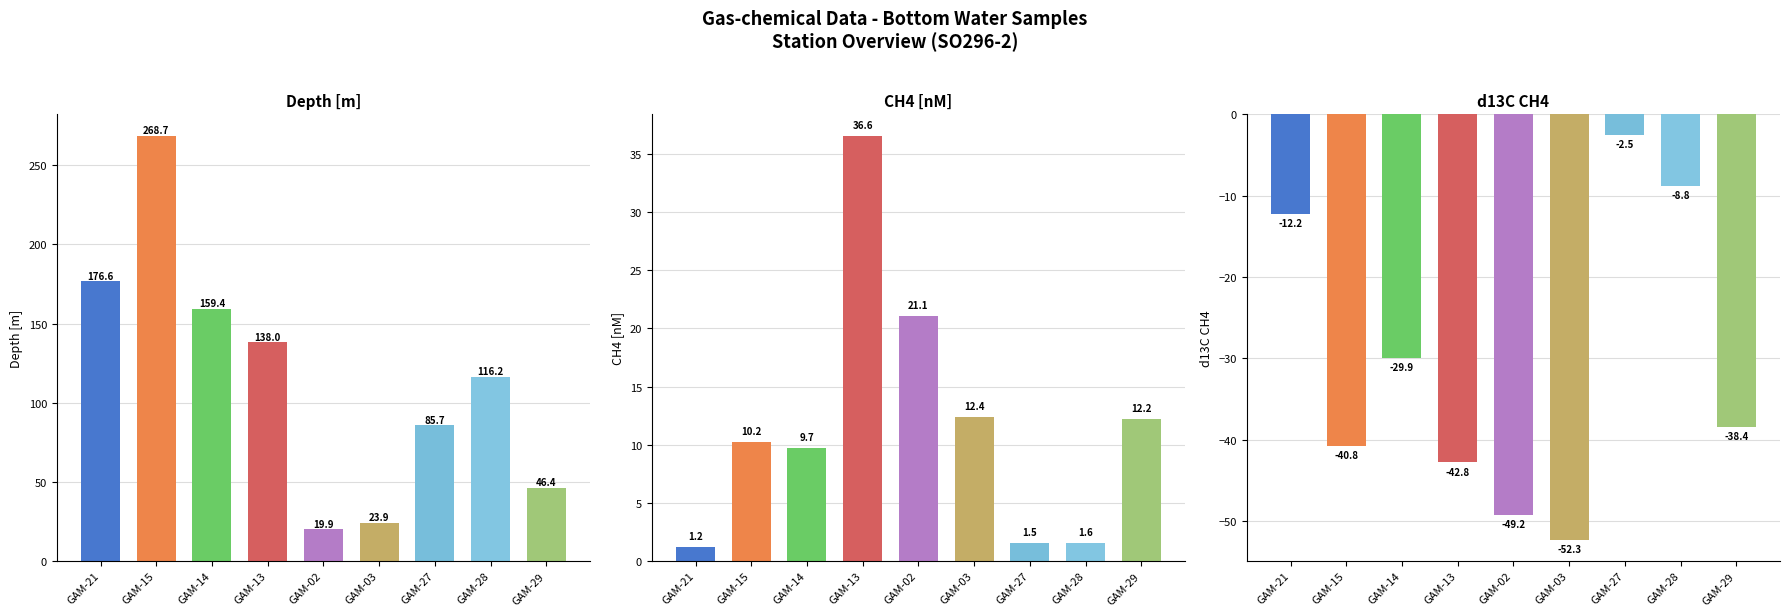

The d13C CH4 series shows -20.0 at GAM-13. True or false?

False